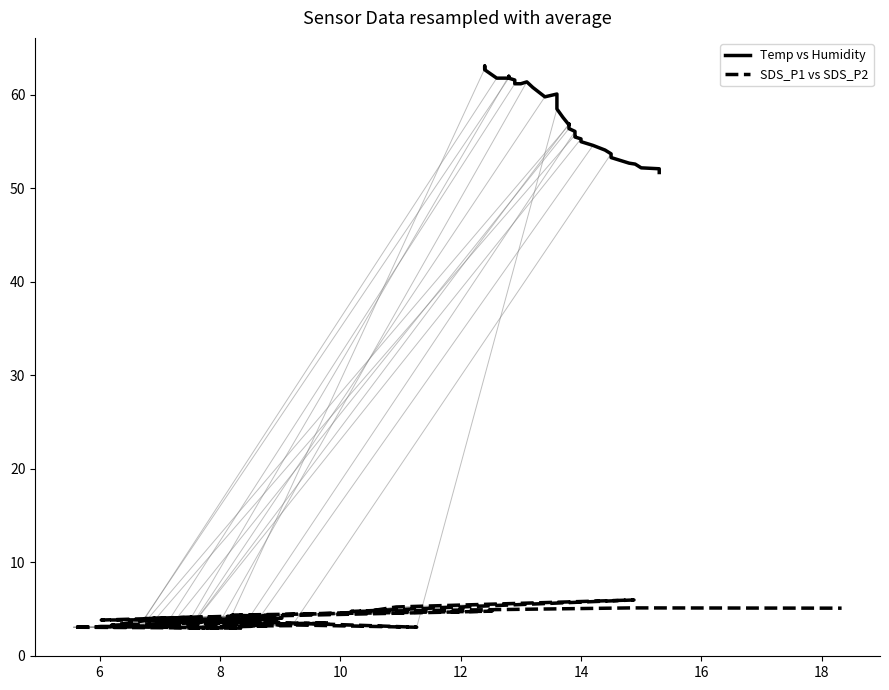

True or false: SDS_P1 vs SDS_P2 and Temp vs Humidity cross at least once.

False